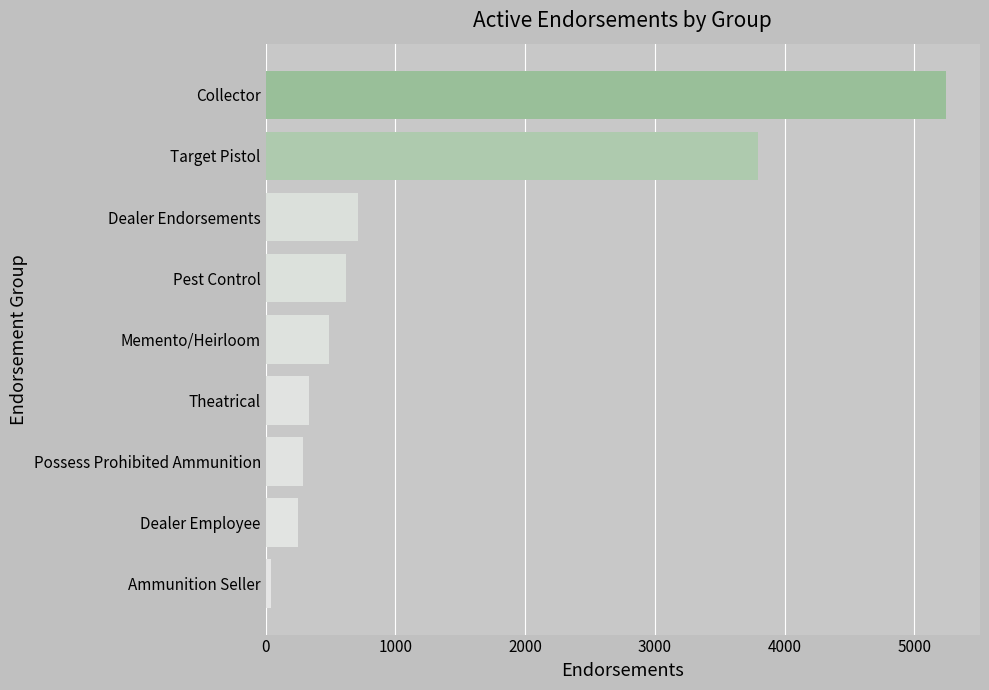

Reading bottom to top, extract all data points from this chart.

Ammunition Seller=43	Dealer Employee=249	Possess Prohibited Ammunition=287	Theatrical=336	Memento/Heirloom=485	Pest Control=621	Dealer Endorsements=715	Target Pistol=3795	Collector=5244